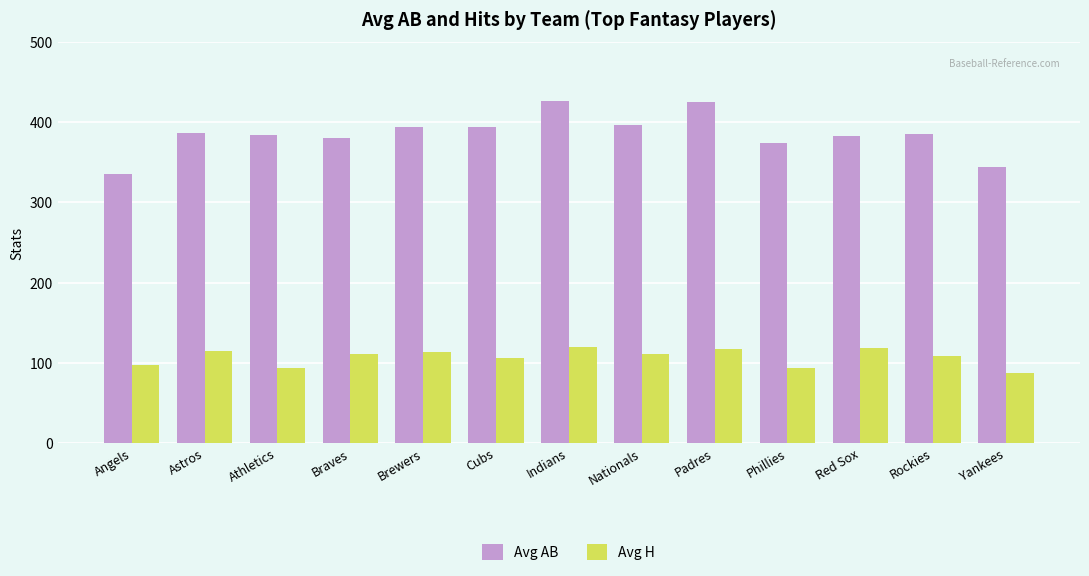

How many values in the Avg H series exceed 110?

7